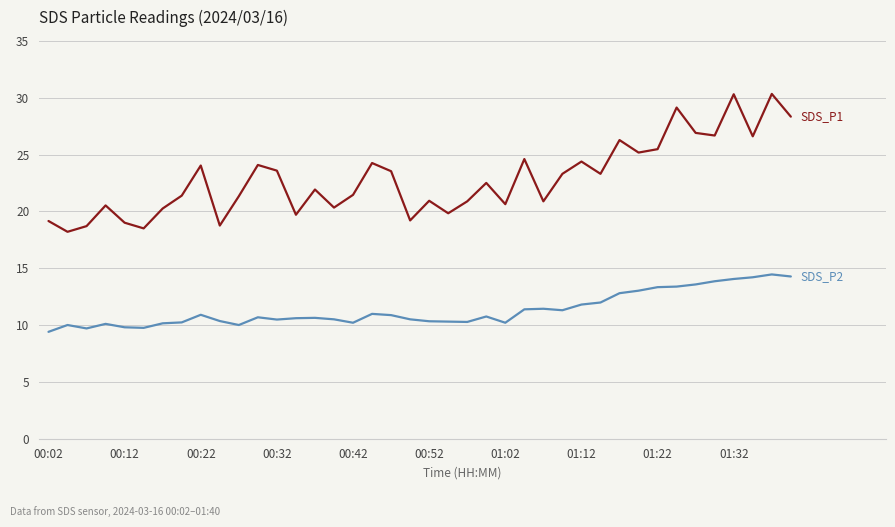

What is the maximum value shown in the chart?

30.3